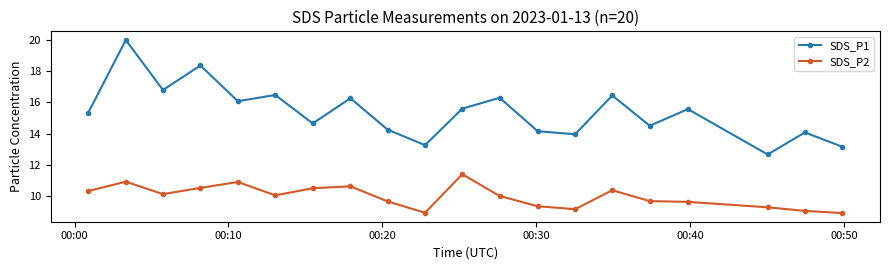

Which series has the widest spread of values?

SDS_P1